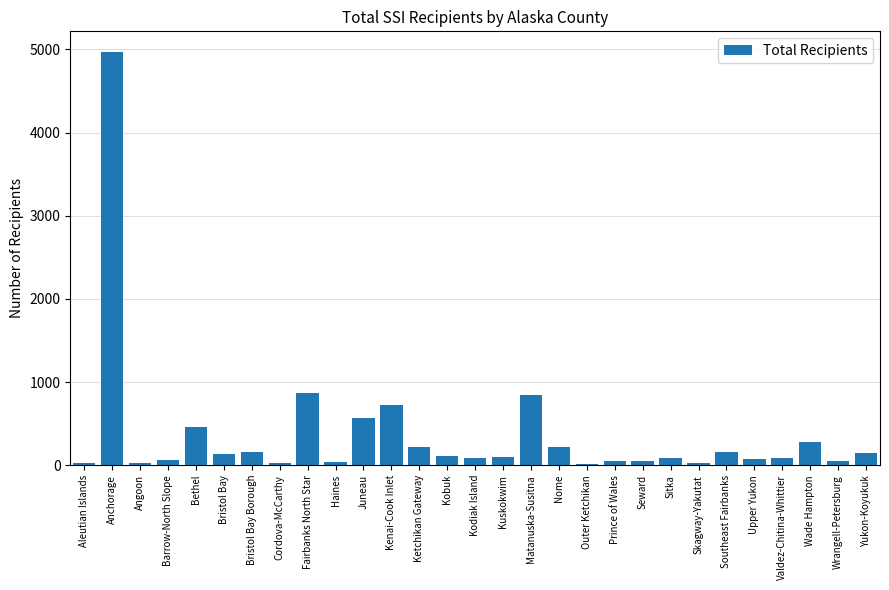

How many bars are there in total?

29